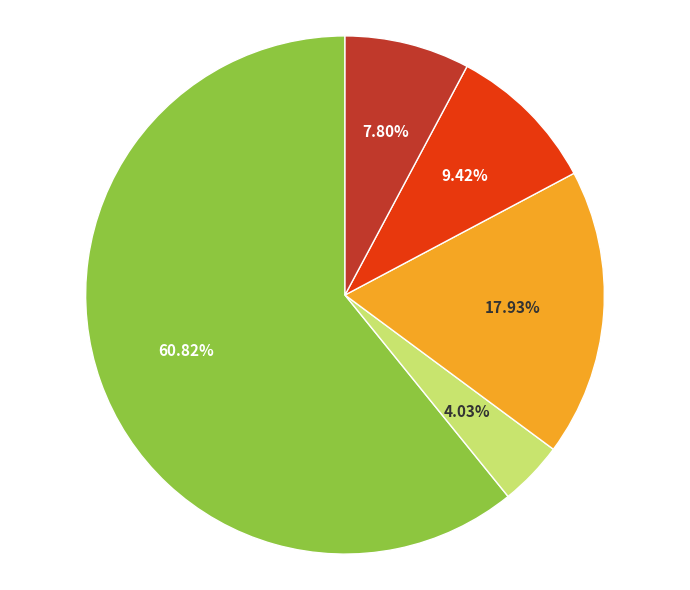

Is there a majority slice in this chart?

Yes